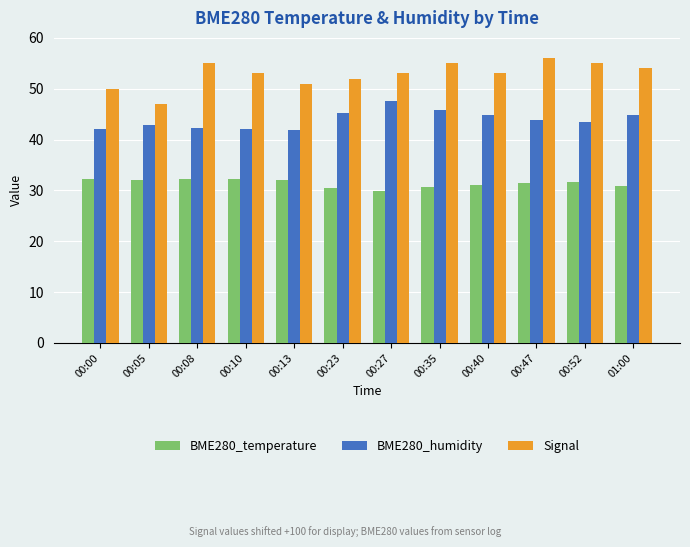

List the series in order of their peak value, highest first.

Signal, BME280_humidity, BME280_temperature